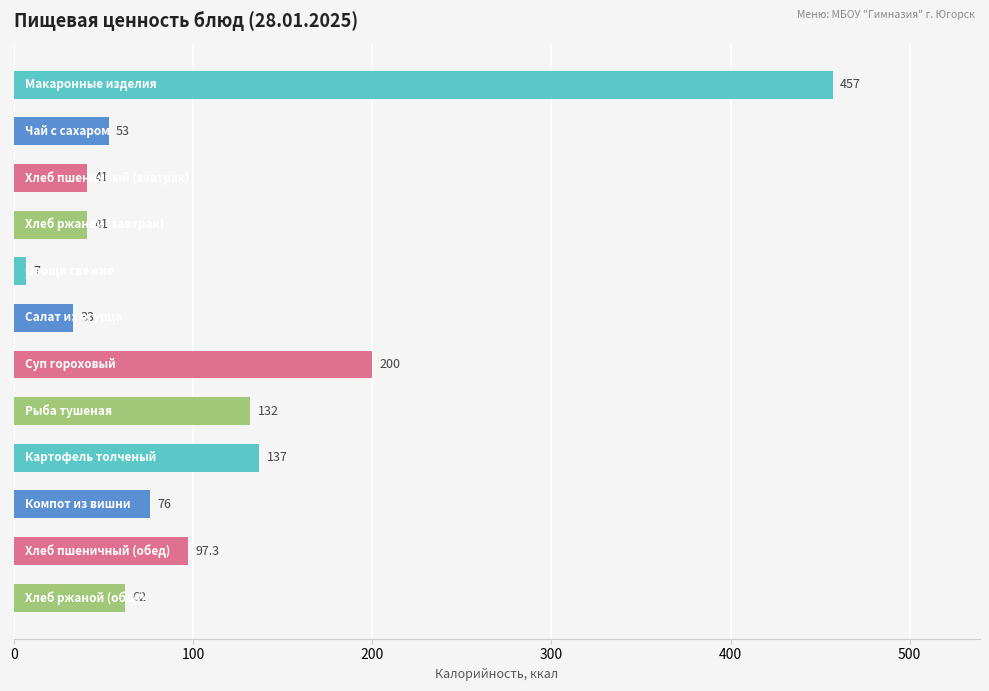

What is the value of the 7th bar from the top?

200.0